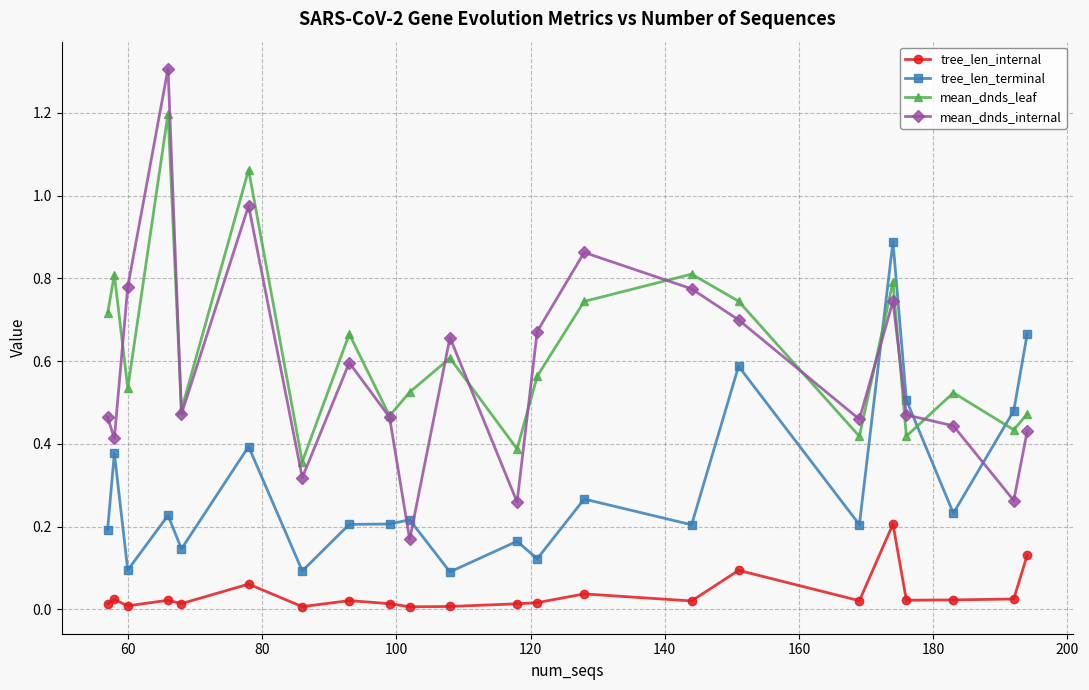

List the series in order of their peak value, highest first.

mean_dnds_internal, mean_dnds_leaf, tree_len_terminal, tree_len_internal